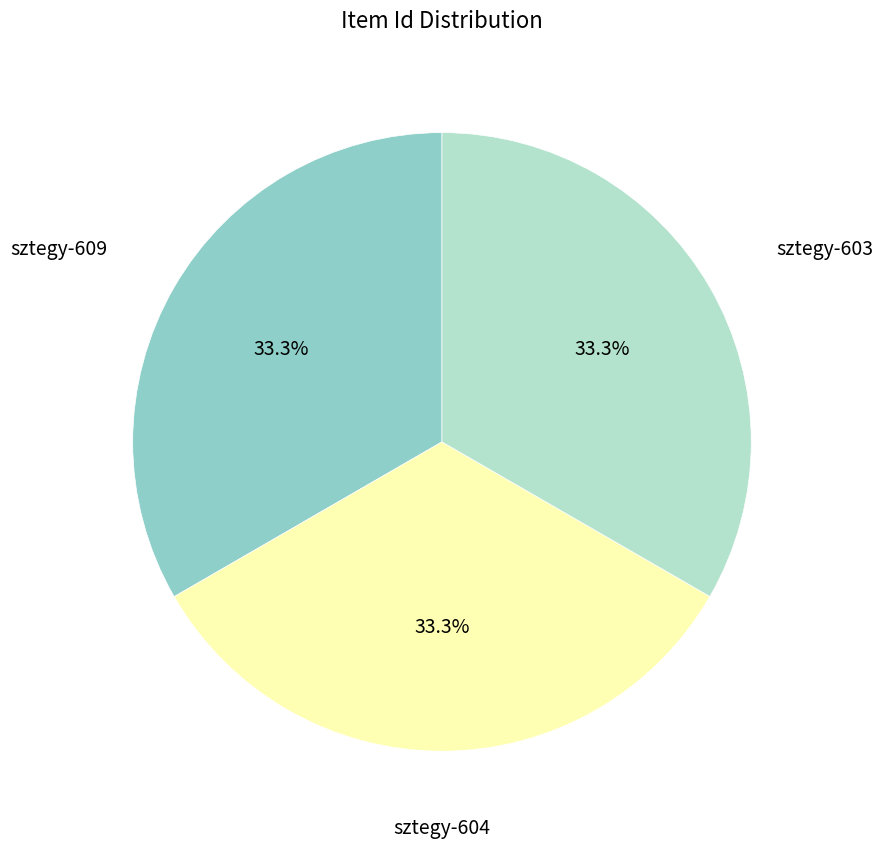

Does sztegy-604 account for over 50% of the chart?

No